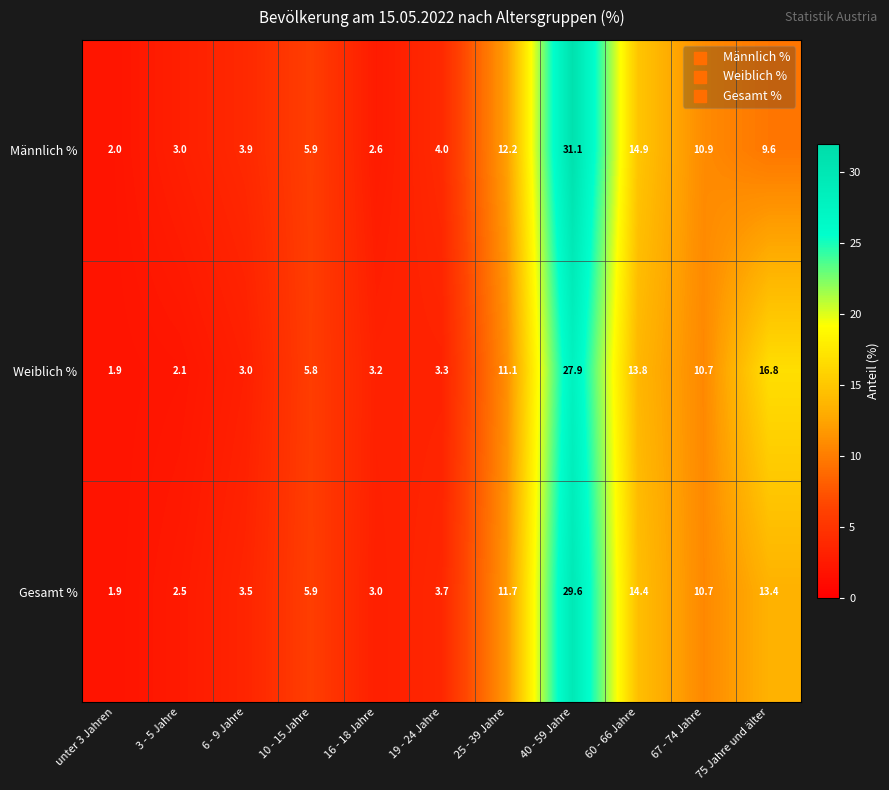

What is the difference between the maximum and minimum values in the Weiblich % series?

26.0